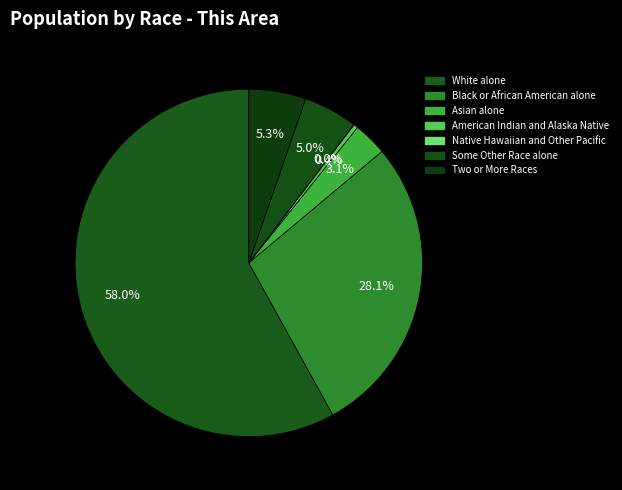

Which has a higher value, American Indian and Alaska Native or White alone?

White alone